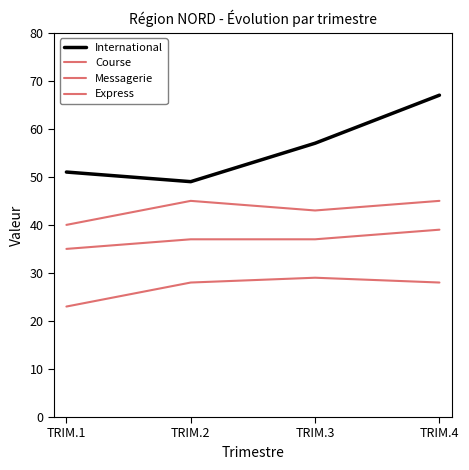

What is the difference between the maximum and second lowest values in the Course series?

2